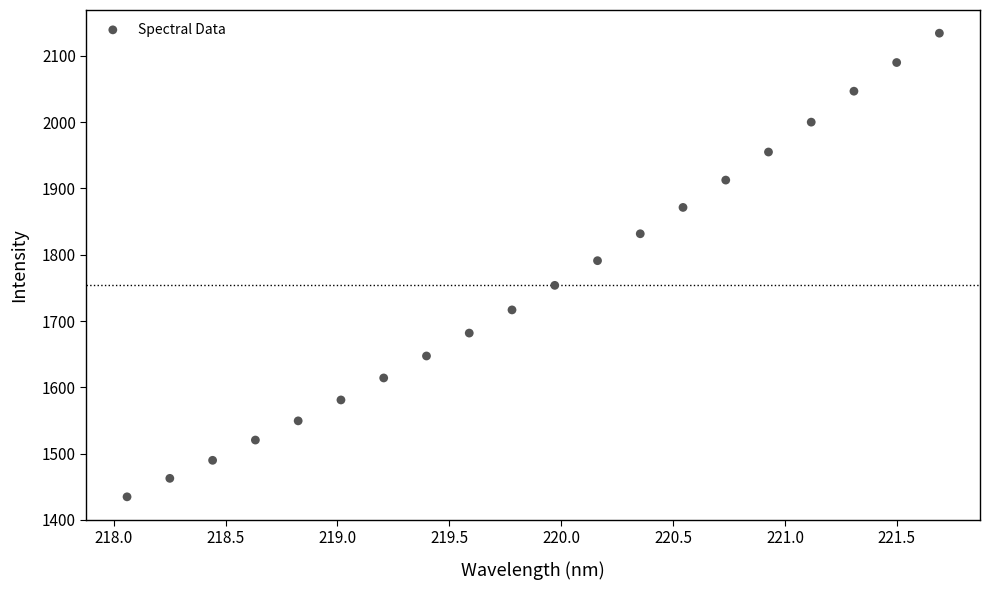

What is the range of Y values (max minus min)?

699.6